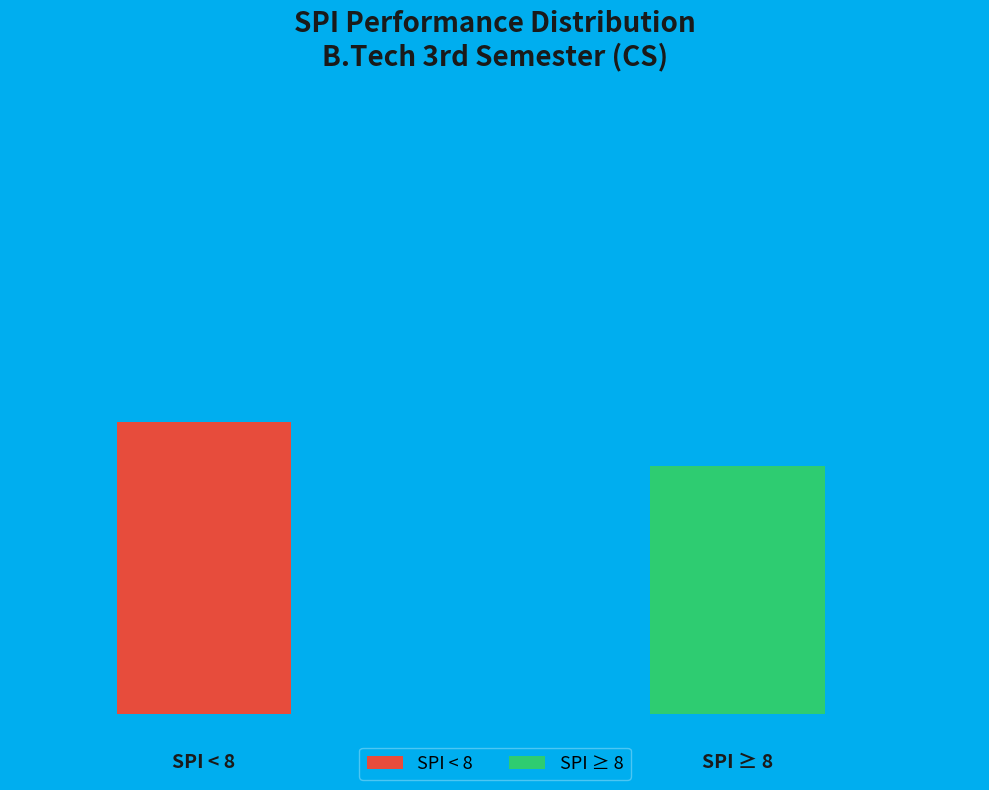

Is it true that AB (9) is 29% of the pie?

False